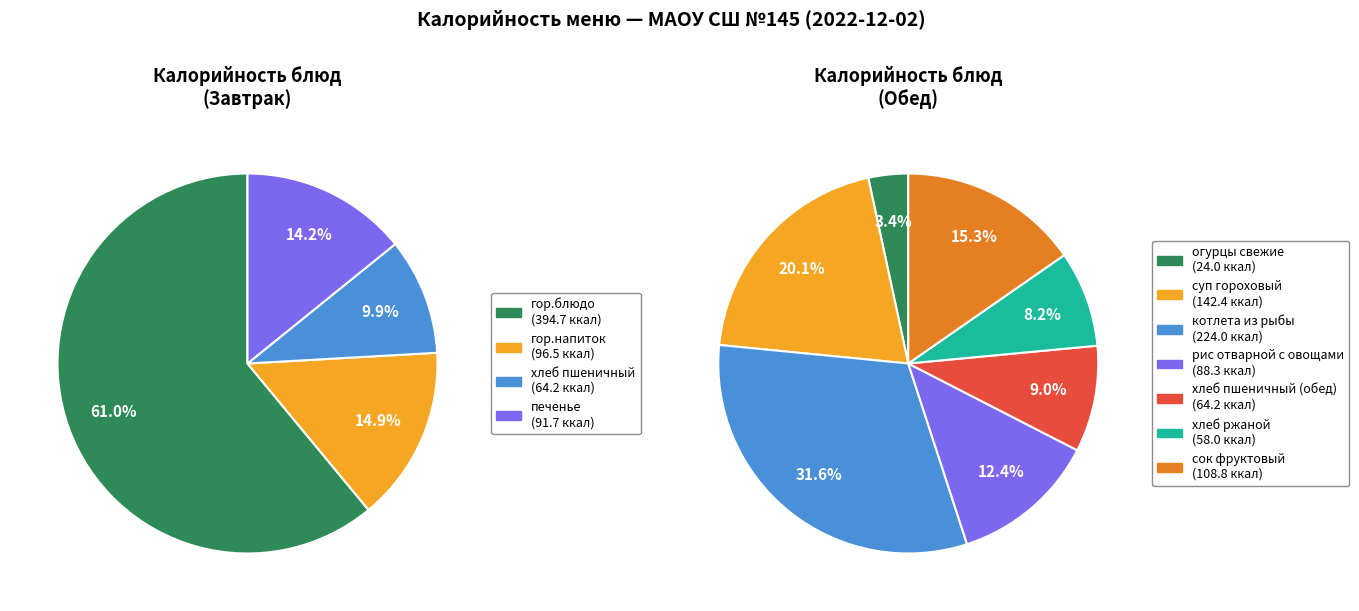

Rank the categories by value from highest to lowest.

гор.блюдо, котлета из рыбы, суп гороховый, сок фруктовый, гор.напиток, печенье, рис отварной с овощами, хлеб пшеничный, хлеб пшеничный (обед), хлеб ржаной, огурцы свежие